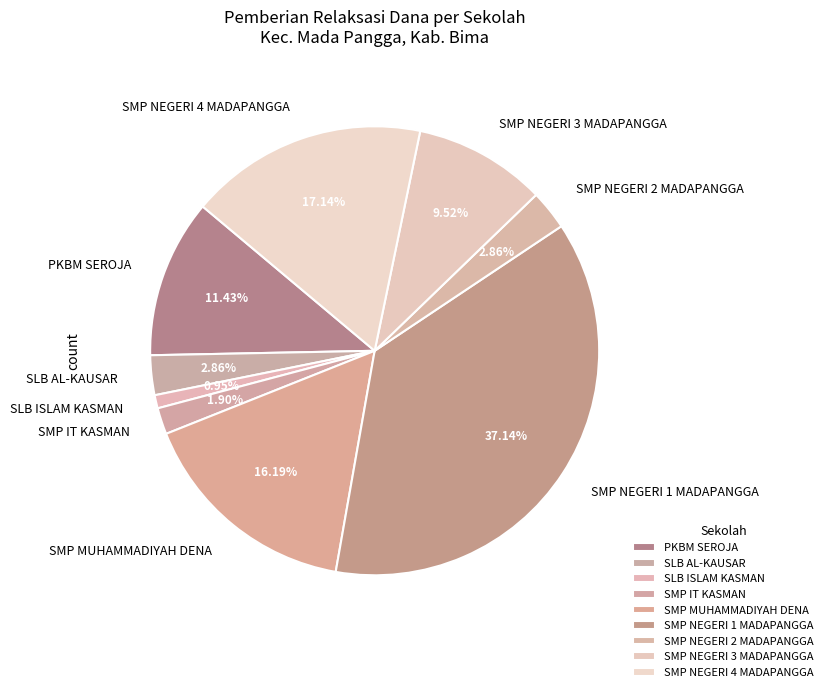

Is there a majority slice in this chart?

No